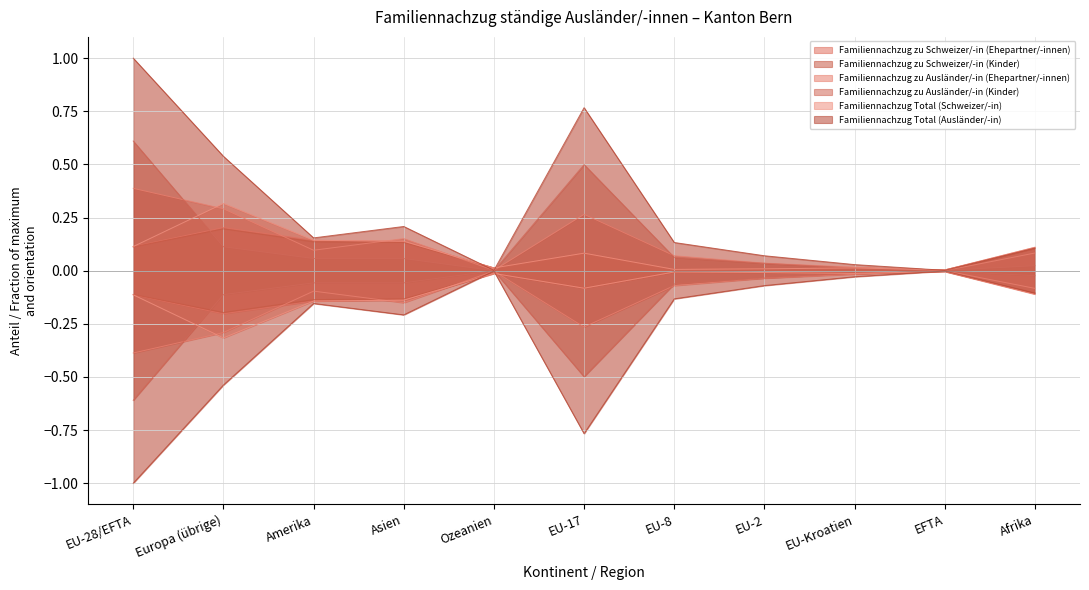

List the series in order of their peak value, highest first.

Familiennachzug Total (Ausländer/-in), Familiennachzug zu Ausländer/-in (Kinder), Familiennachzug zu Ausländer/-in (Ehepartner/-innen), Familiennachzug Total (Schweizer/-in), Familiennachzug zu Schweizer/-in (Ehepartner/-innen), Familiennachzug zu Schweizer/-in (Kinder)